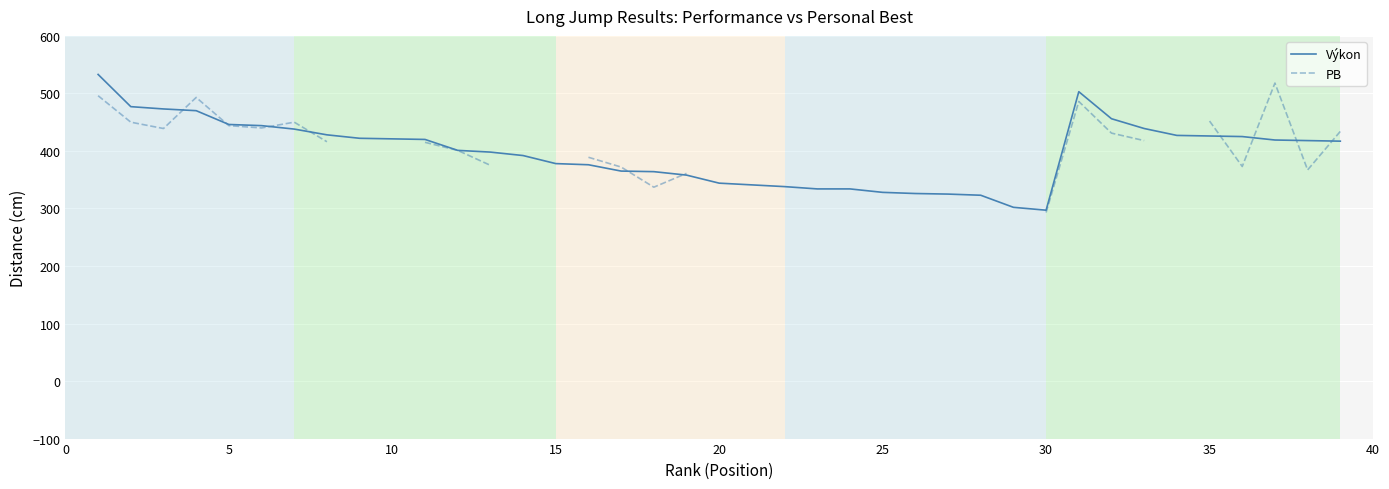

Which series has the widest spread of values?

Výkon